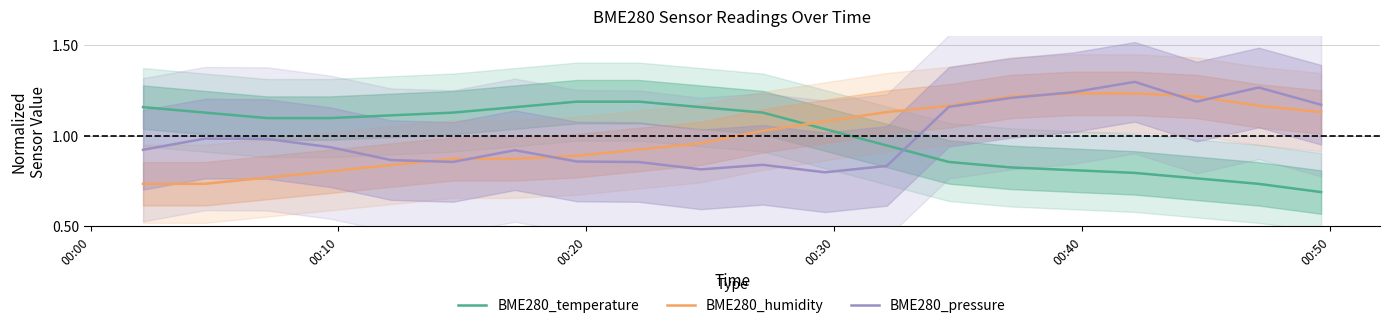

True or false: BME280_pressure and BME280_temperature cross at least once.

True